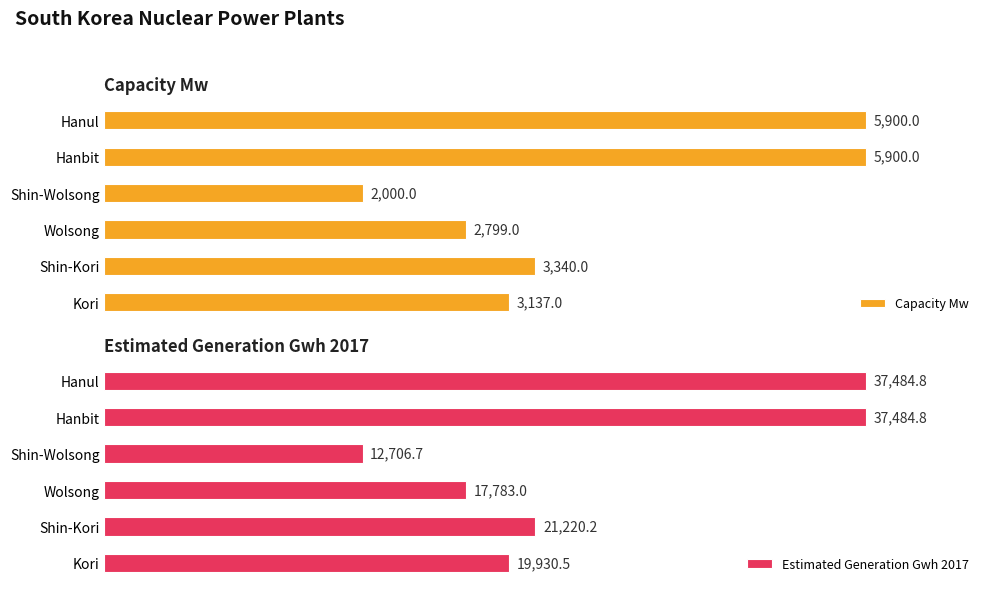

How many bars are there in total?

12